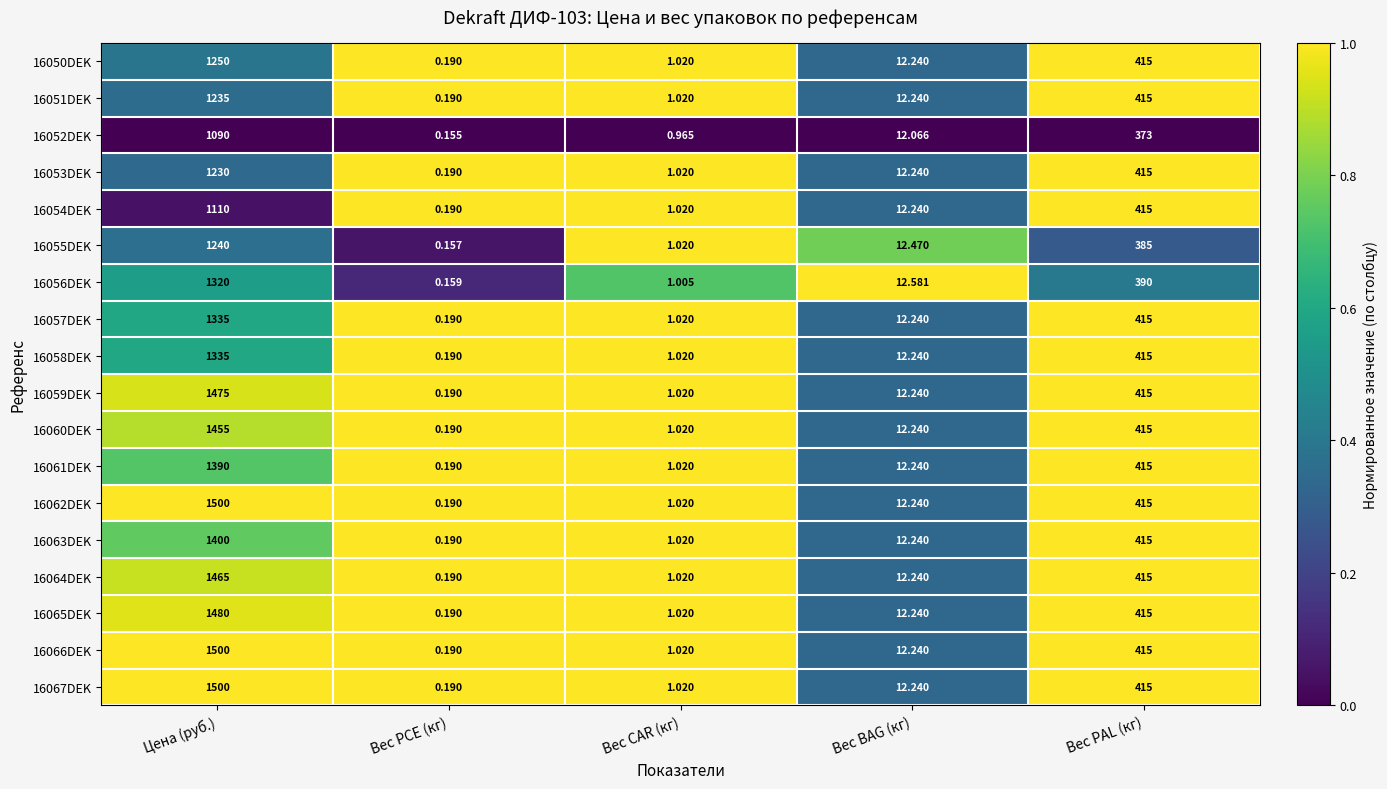

At which label does 16067DEK first exceed 12?

Цена (руб.)